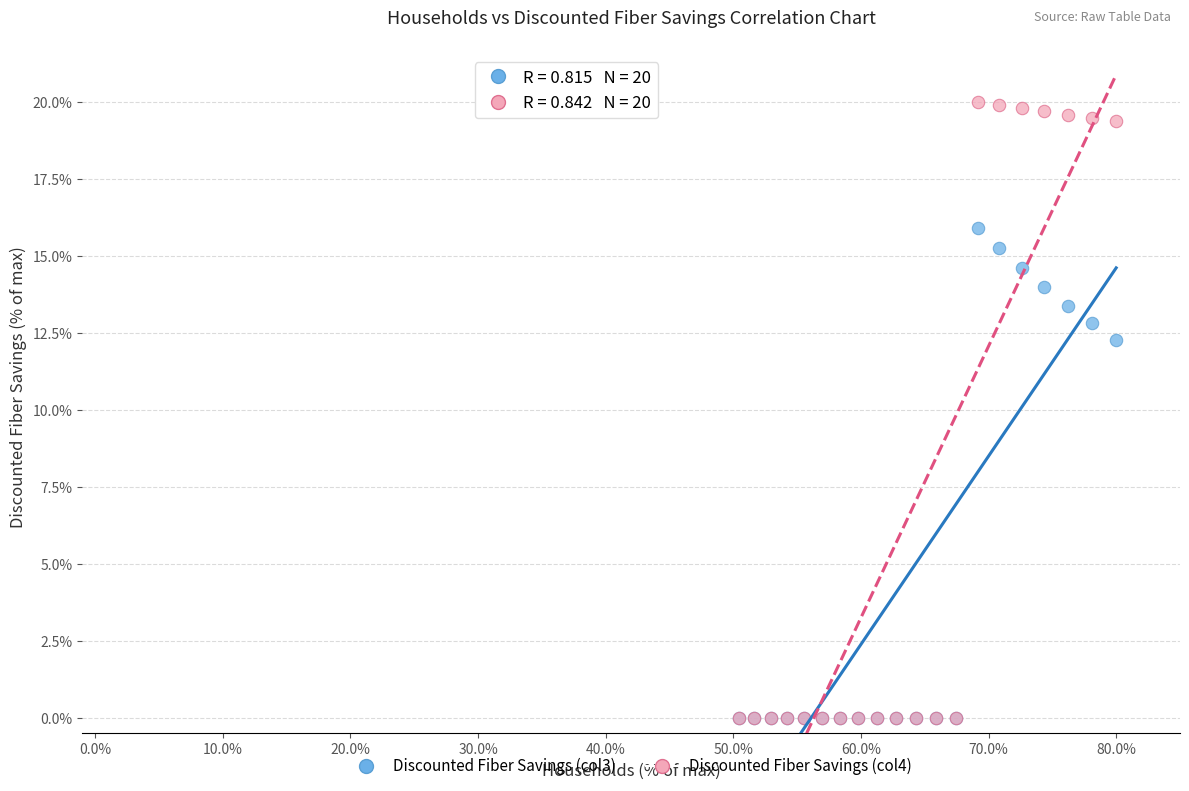

Across all series, what Y value is closest to 10?

12.3